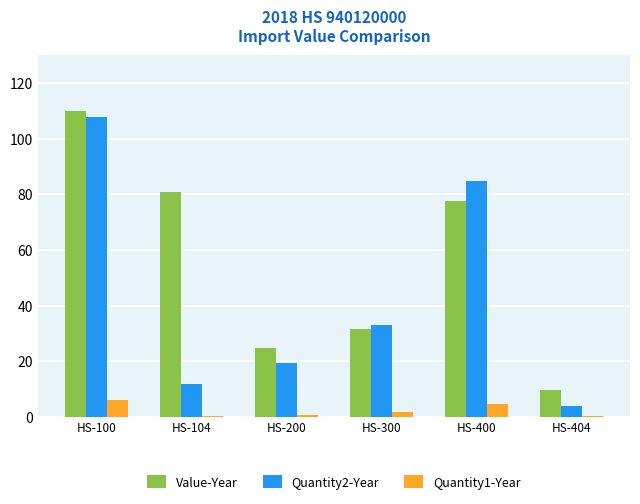

How many distinct data groups are displayed?

3